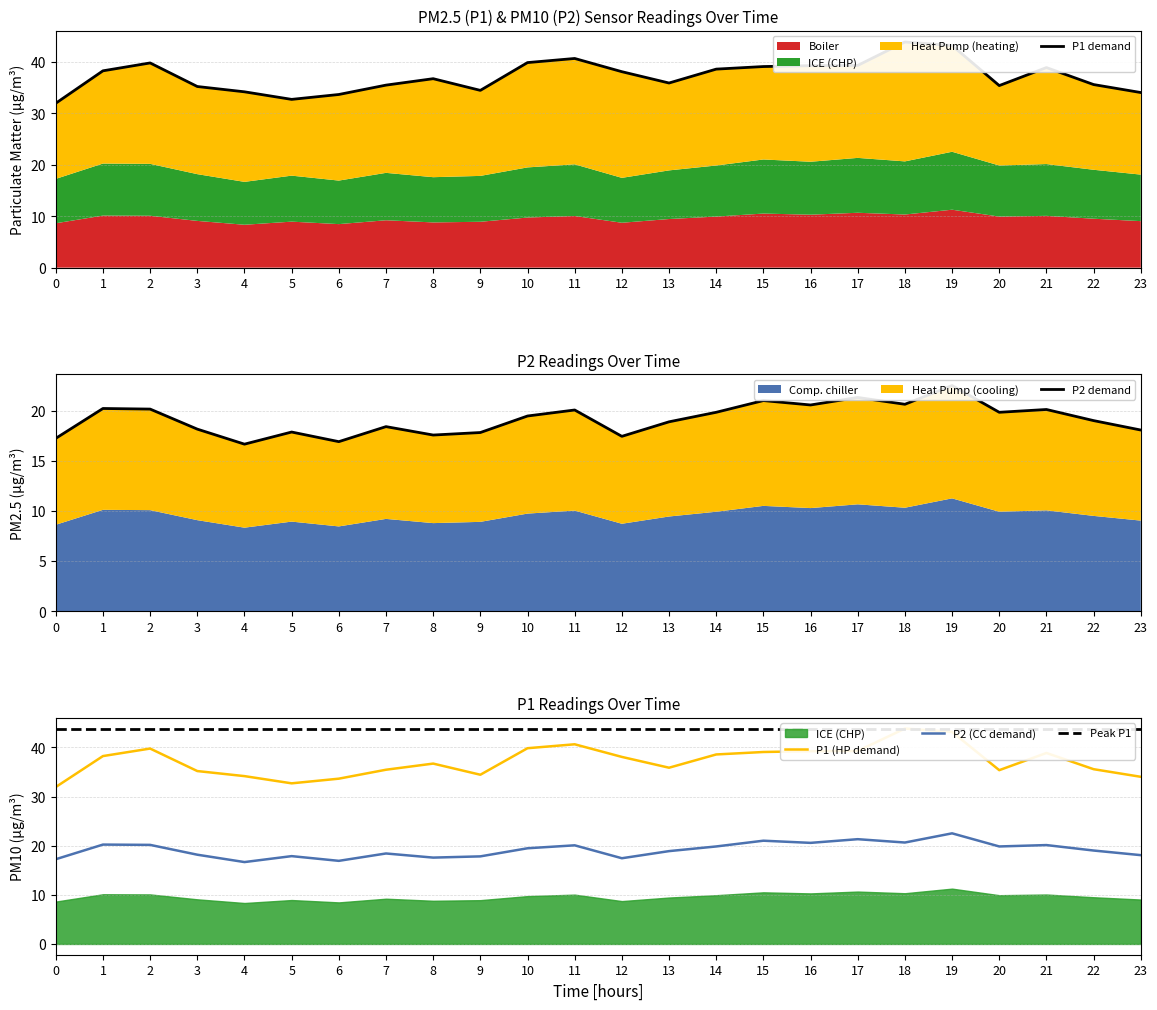

True or false: P1 and P2 intersect in this chart.

False